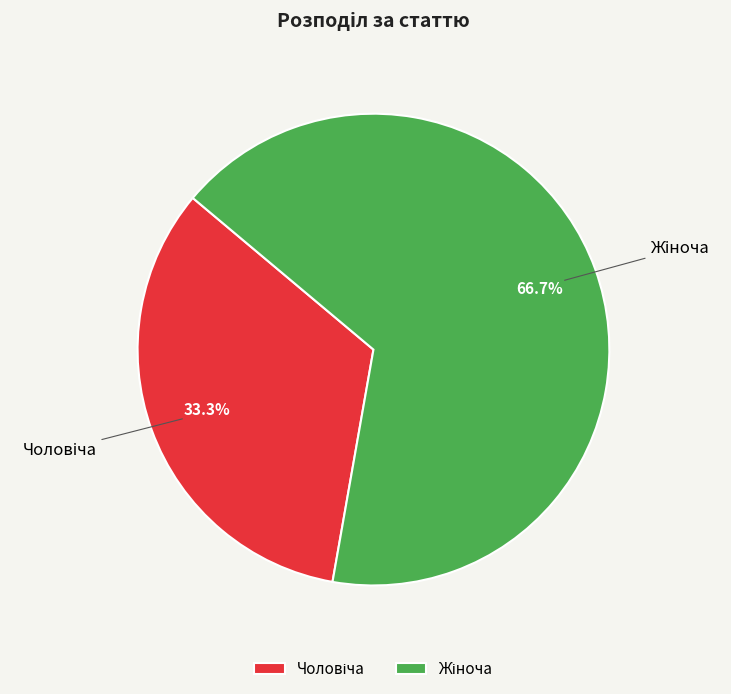

Does any single category account for the majority?

Yes